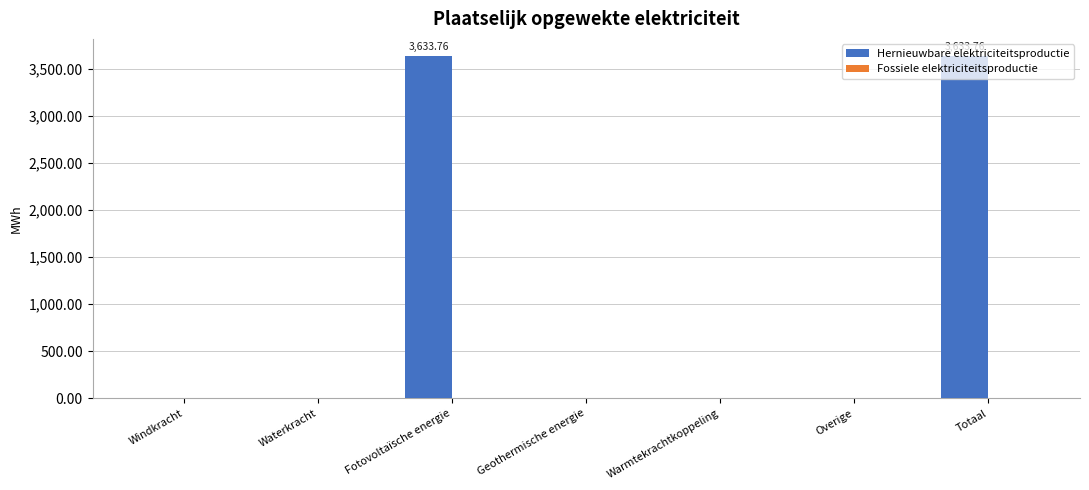

What is the change in value from Fotovoltaïsche energie to Geothermische energie?

-3633.8